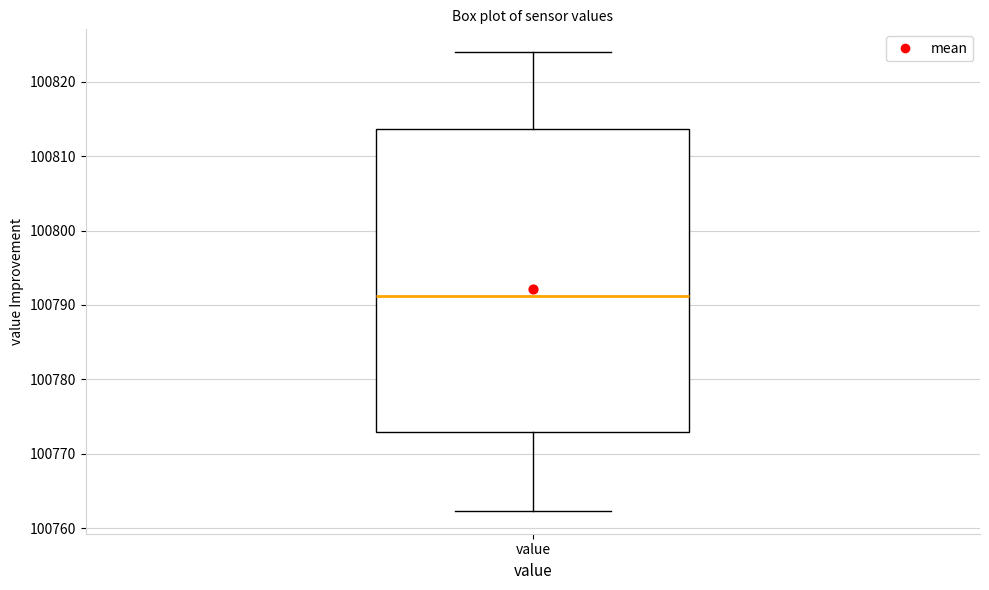

Read this box plot against the y-axis: the position of the median line, the range covered by the box, and the ends of both whiskers. The values are not printed on the chart, so give them approximately, as read against the axis.

median 100791, box 100773 to 100814, whiskers 100762 to 100824